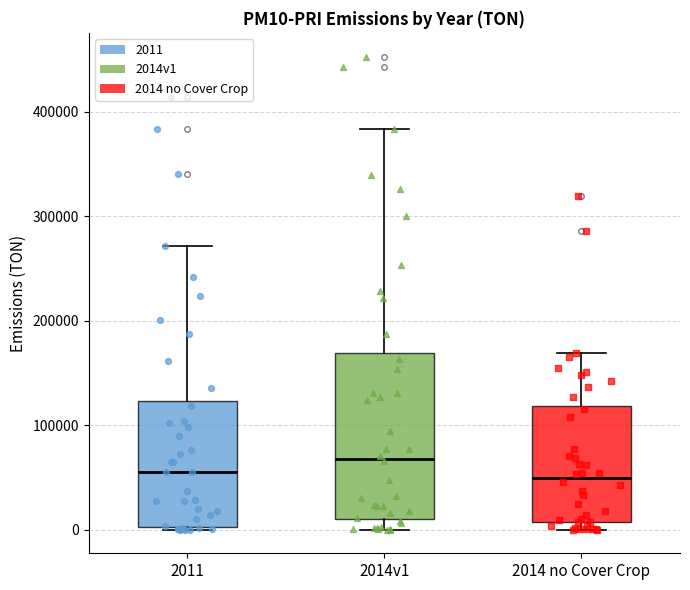

Which box has the highest median line?

2014v1